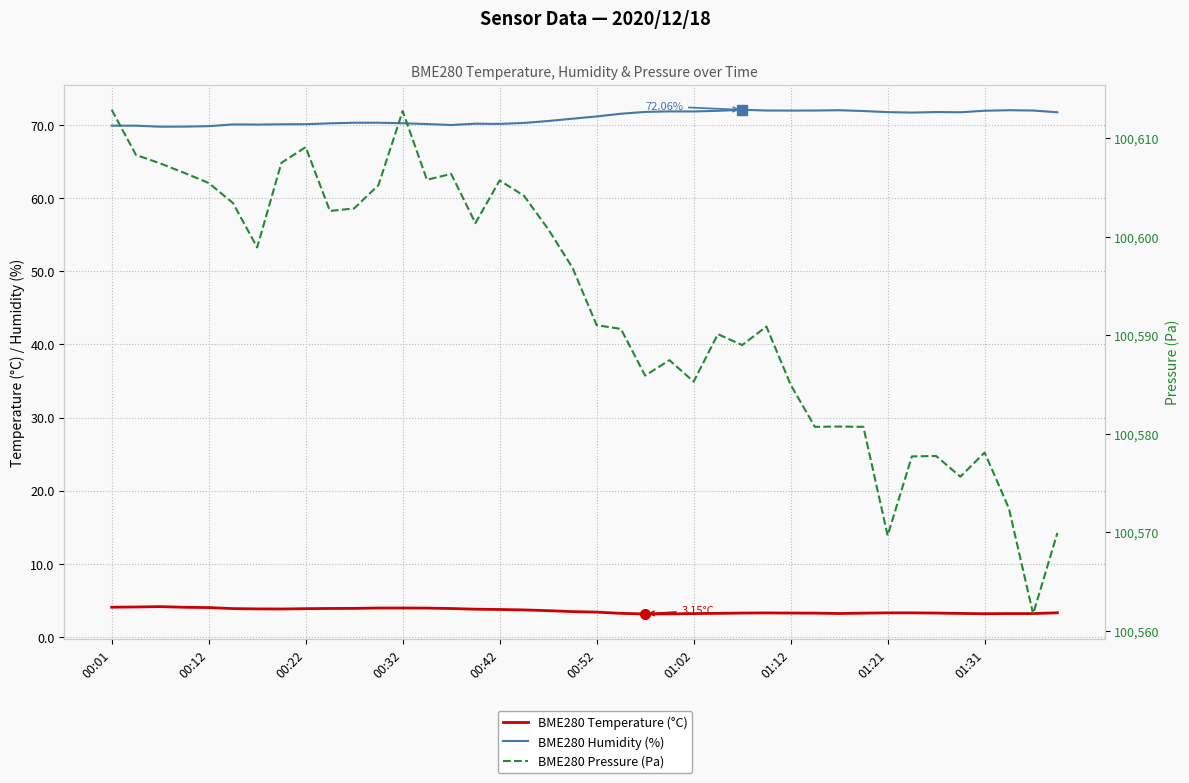

The value of BME280 Pressure (Pa) at 35 is 178076.2. True or false?

False